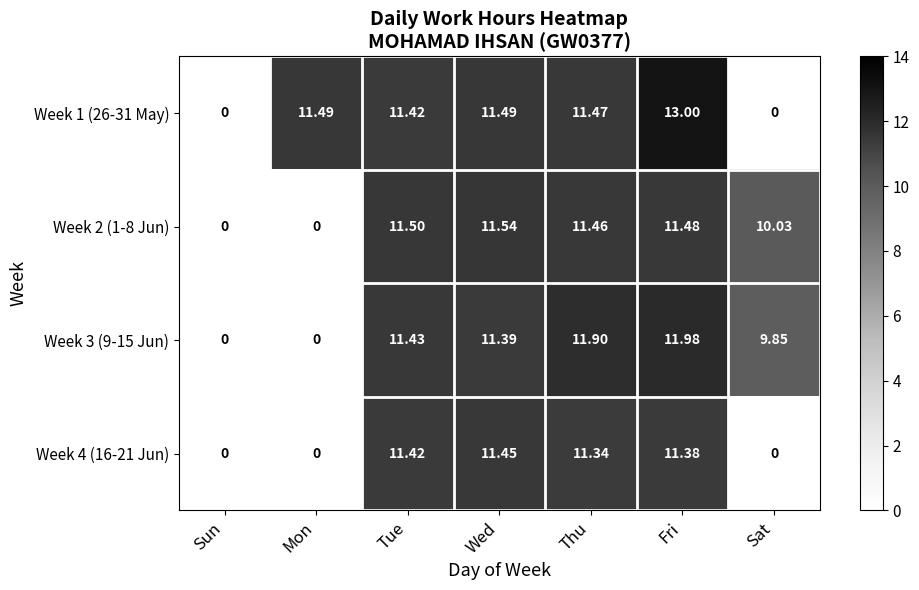

How many distinct data groups are displayed?

4